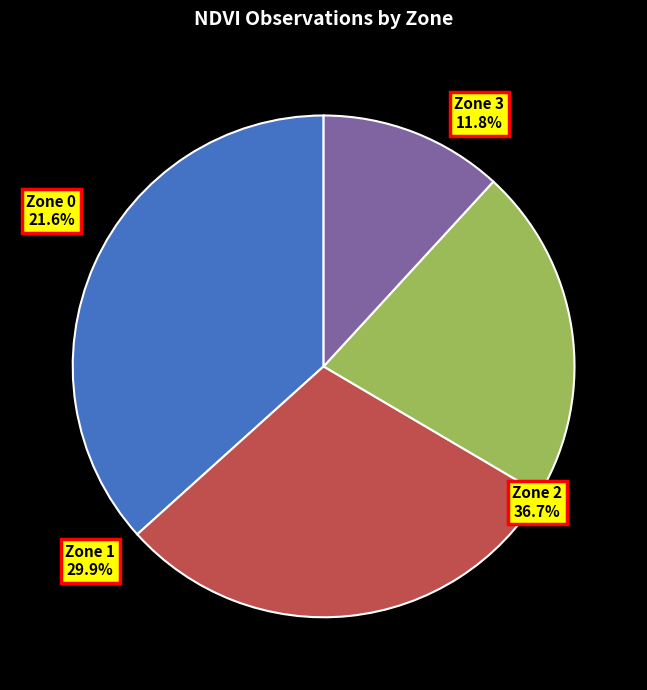

To the nearest percent, what is the combined percentage of Zone 0 and Zone 3?

33%